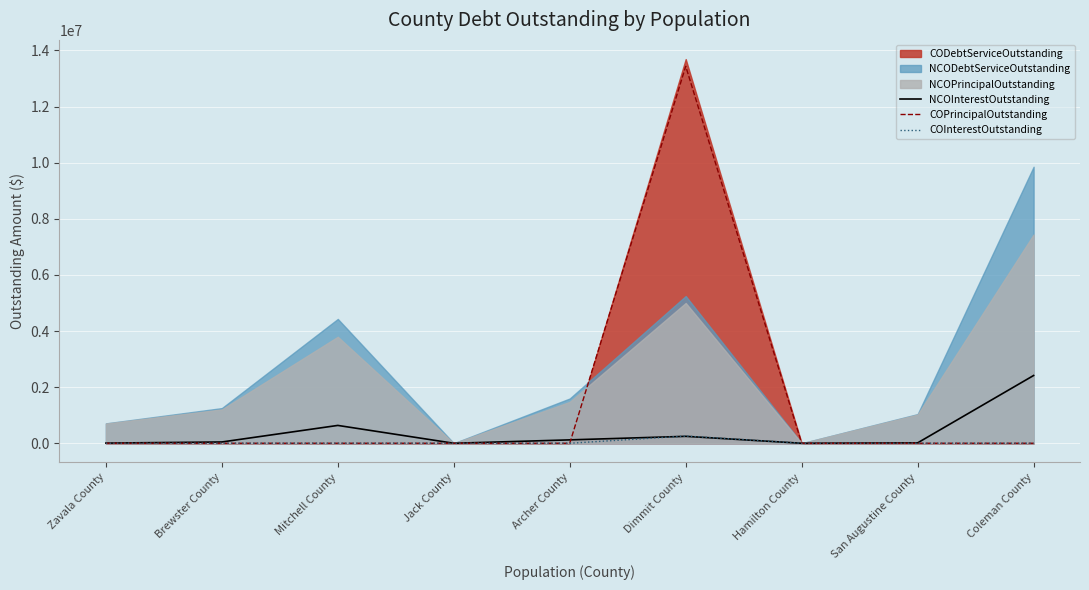

The value of NCOInterestOutstanding at Jack County is 994684.1. True or false?

False